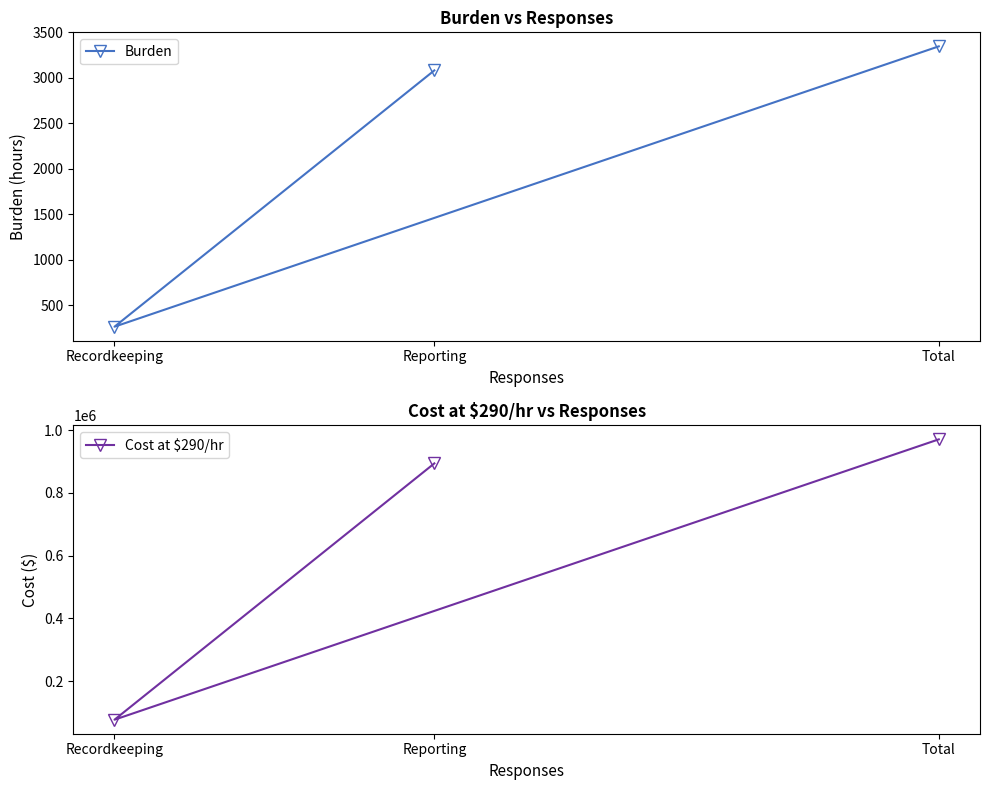

Reading left to right, transcribe all the data shown in this chart.

Burden: Recordkeeping=264.5	Reporting=3082.0	Total=3346.5
Cost at $290/hr: Recordkeeping=76705.0	Reporting=893780.0	Total=970485.0